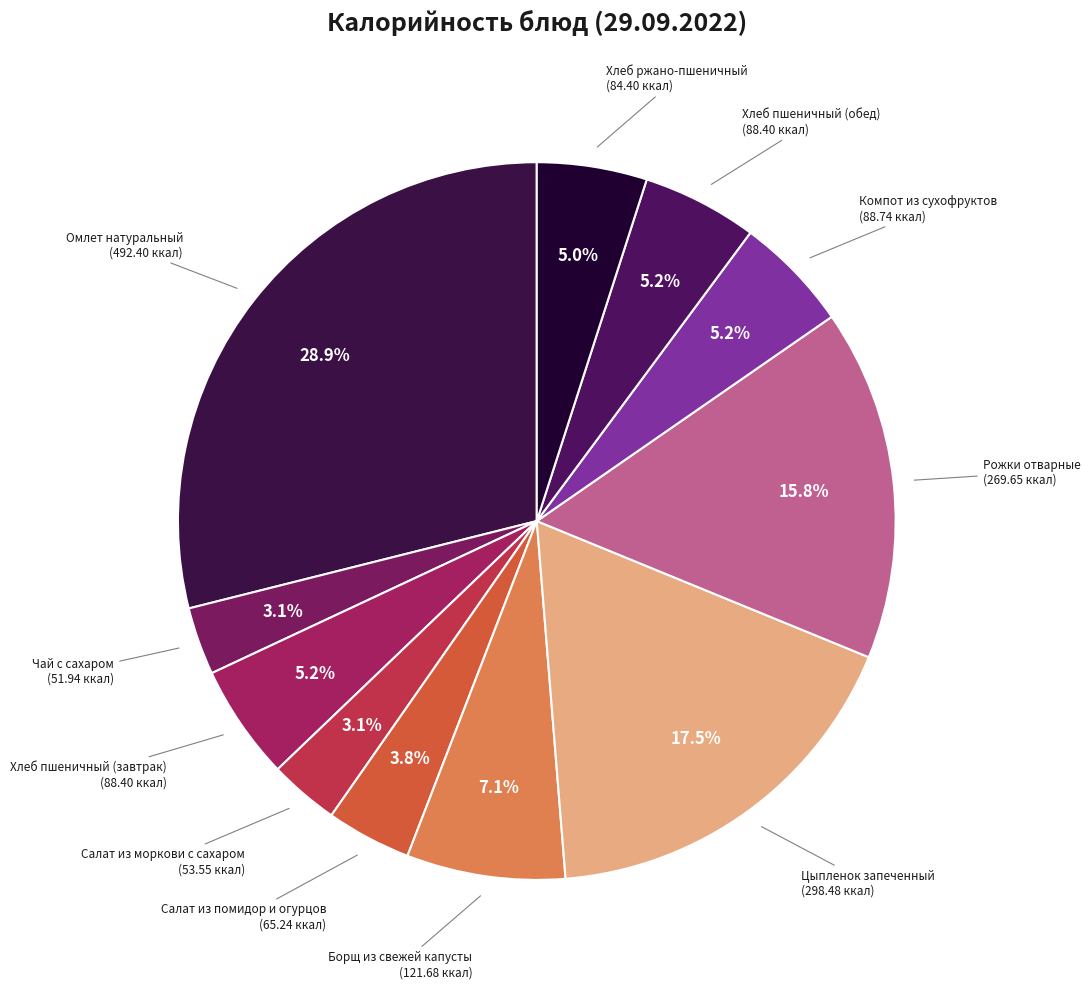

Between Омлет натуральный and Хлеб пшеничный (завтрак), which is larger?

Омлет натуральный